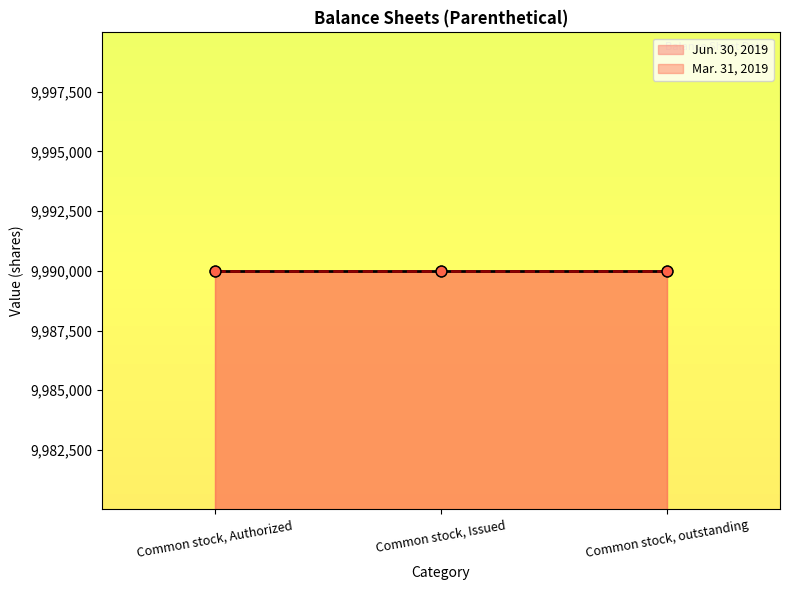

Which series has the largest Y range (max minus min)?

Jun. 30, 2019